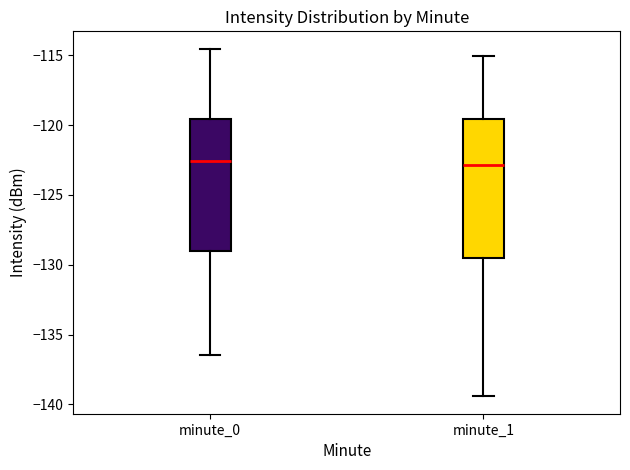

Which box is the tallest, from its lower edge to its upper edge?

minute_1